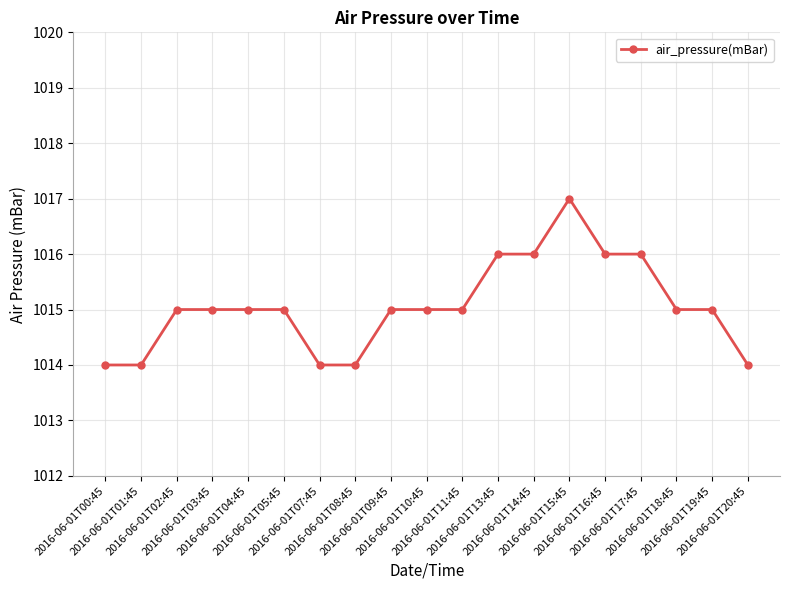

What is the change in value from 2016-06-01T00:45 to 2016-06-01T16:45?

+2